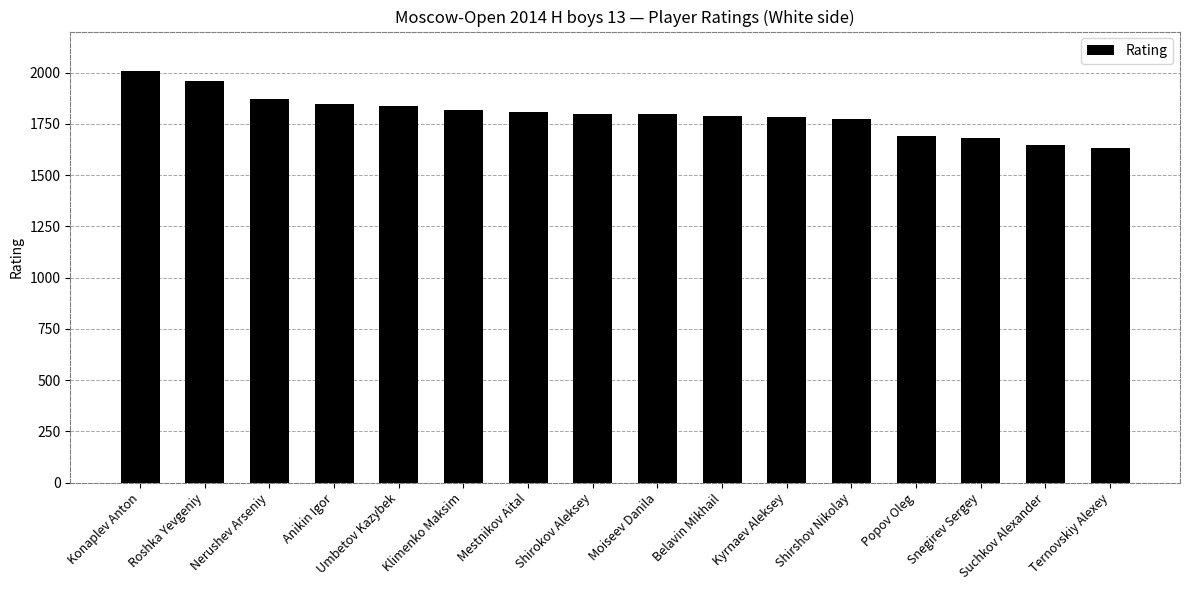

What is the ratio of the value at Shirshov Nikolay to the value at Anikin Igor?

1.0